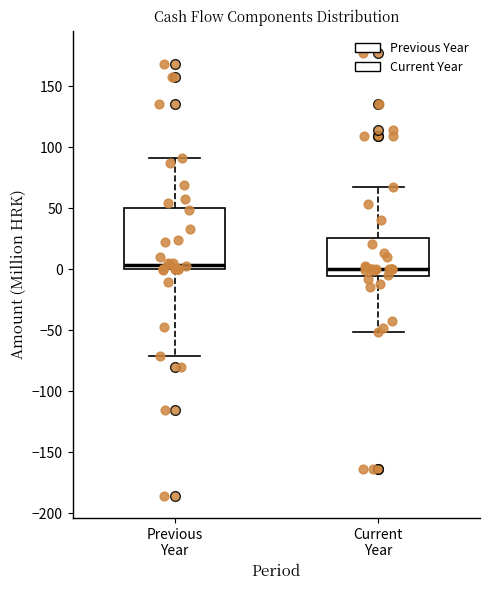

Where is the upper edge of the box for Current Year on the y-axis? The values are not printed on the chart, so give them approximately, as read against the axis.

25